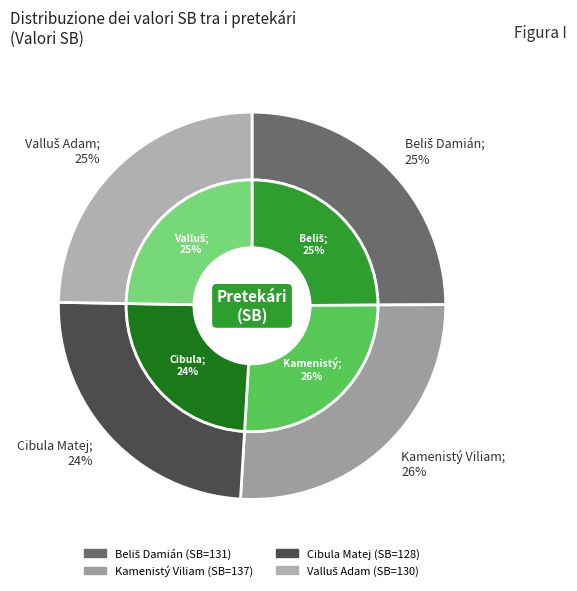

To the nearest percent, what is the average slice percentage?

25%